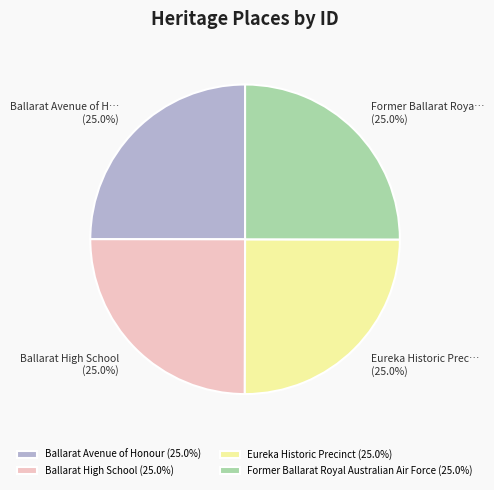

How many slices are in this pie chart?

4